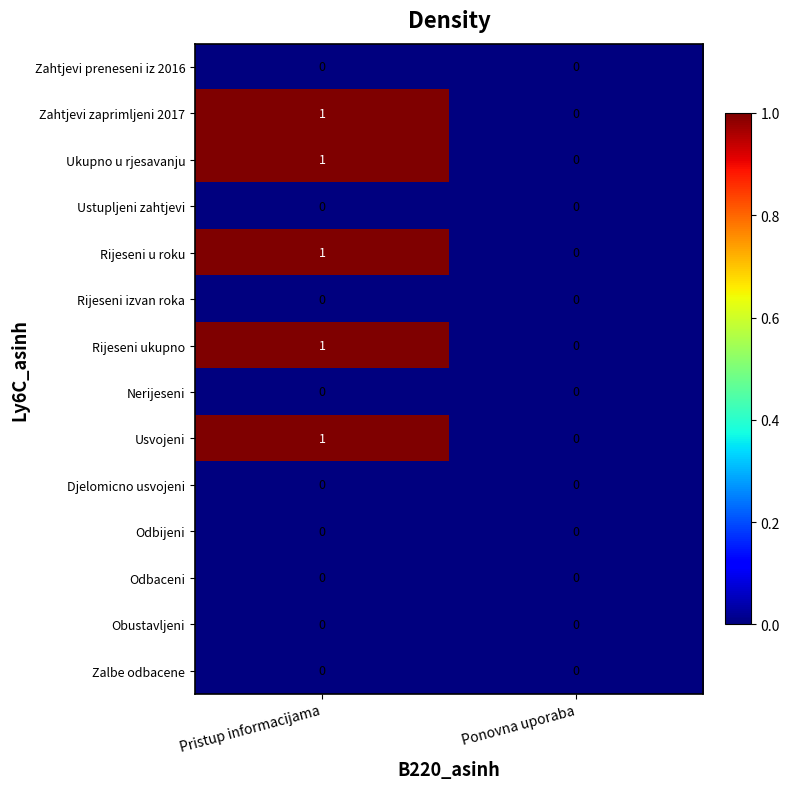

What is the spread (max minus min) of values at Pristup informacijama?

1